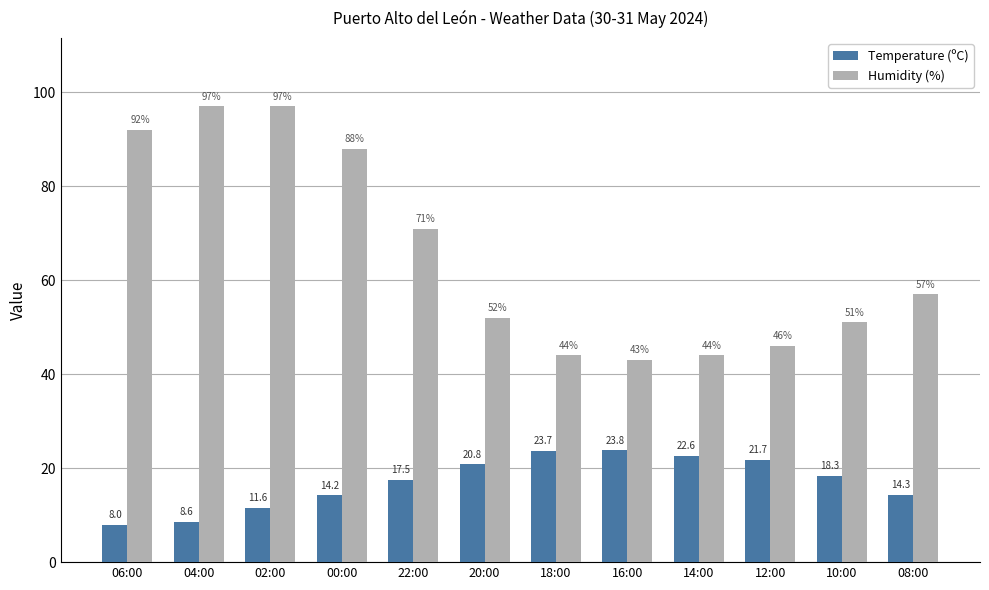

Which category has the lowest value in the Temperature (ºC) series?

06:00